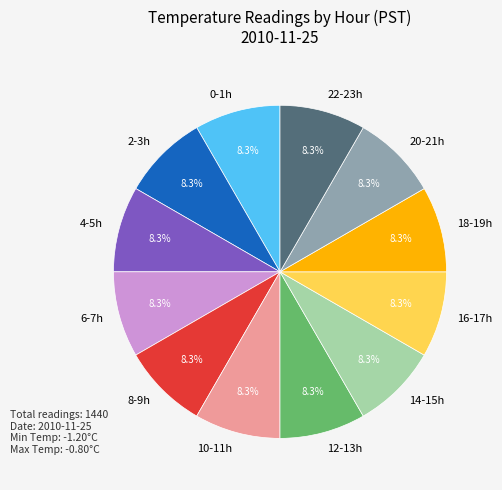

Is 18-19h the majority of the pie?

No